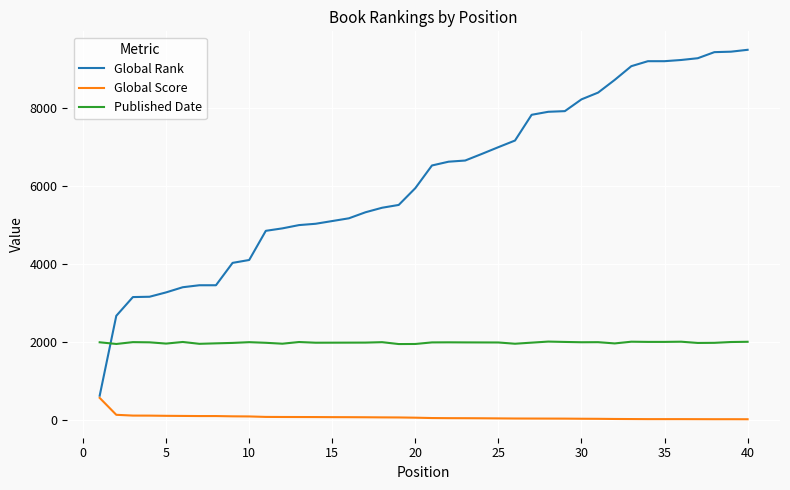

List the series in order of their peak value, highest first.

Global Rank, Published Date, Global Score